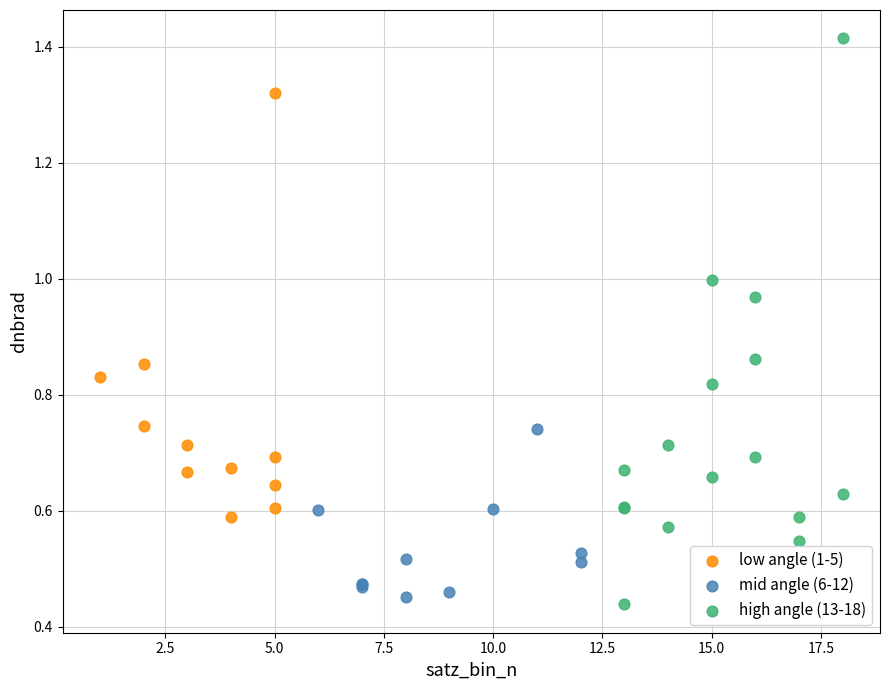

Which series has the largest Y range (max minus min)?

high angle (13-18)